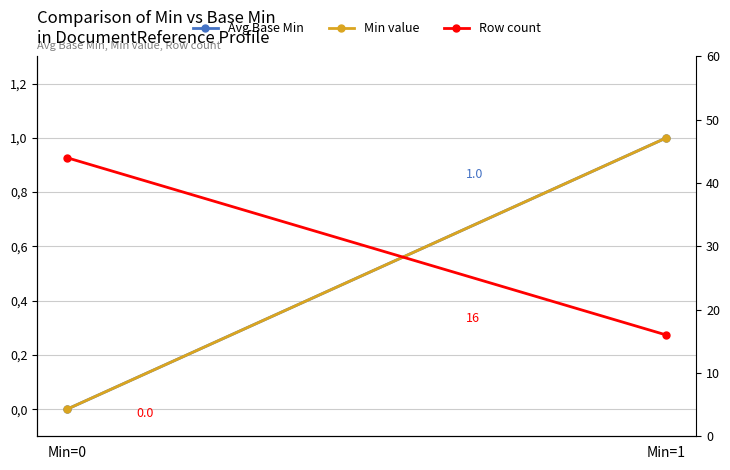

Which has a higher value, Min=1 or Min=0?

Min=1